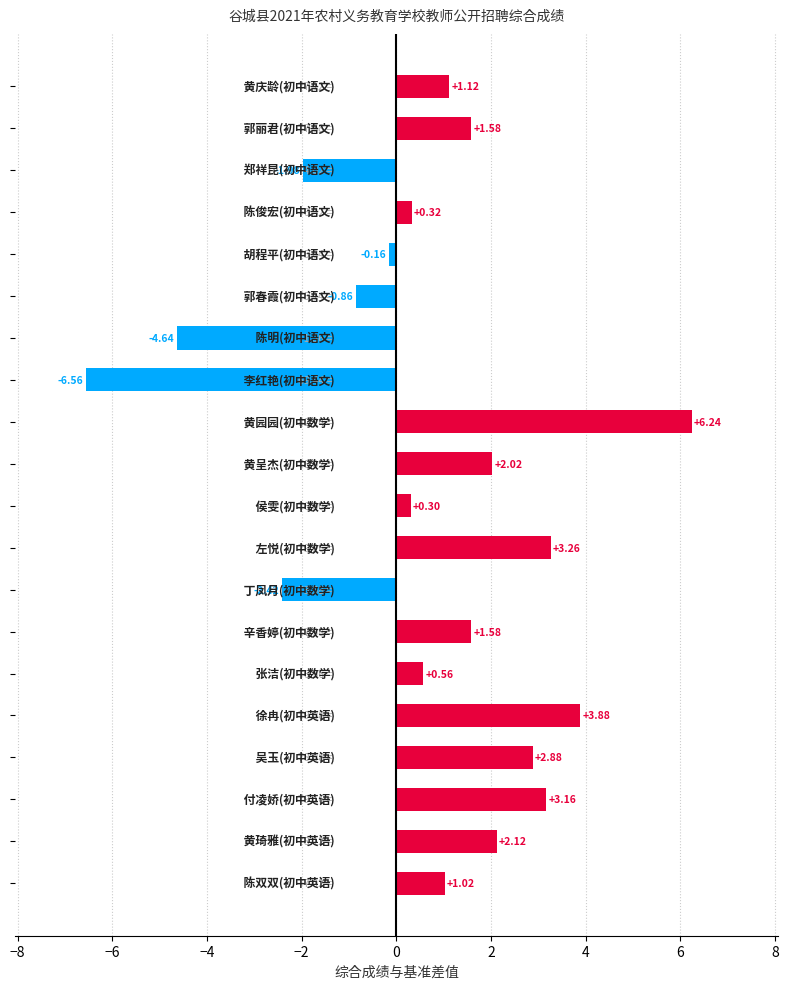

How many data points does each series have?

20